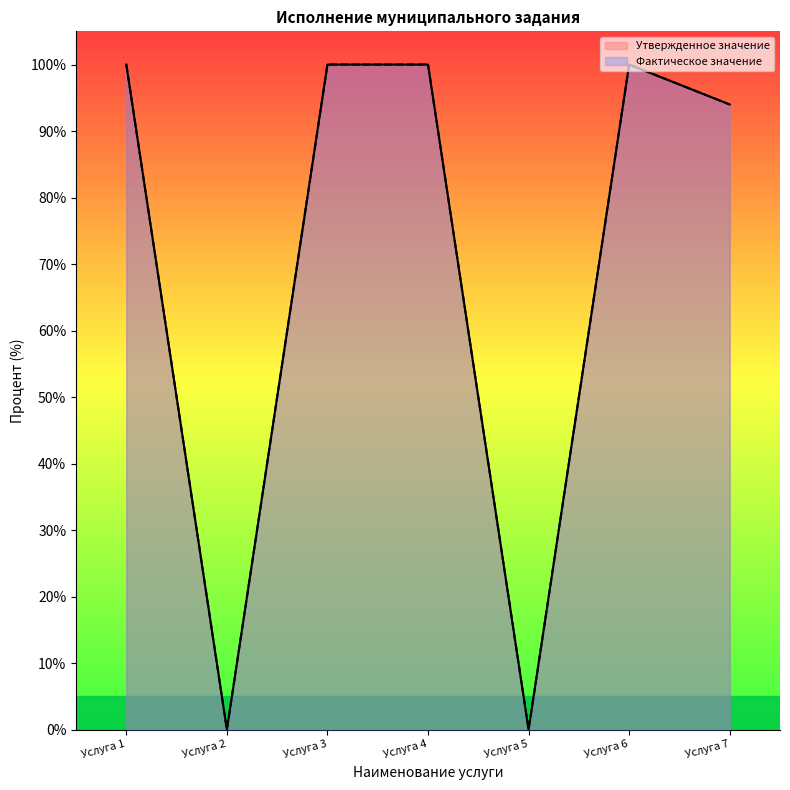

Which category has the highest value across all series?

Услуга 1